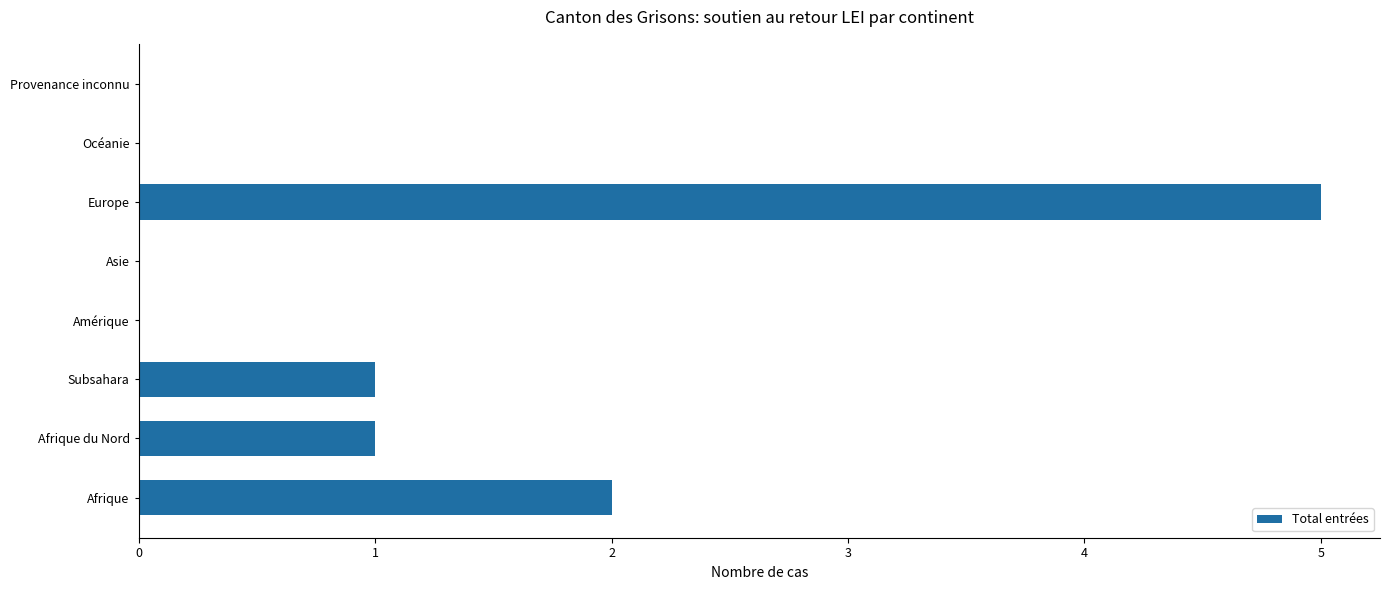

What is the greatest value displayed?

5